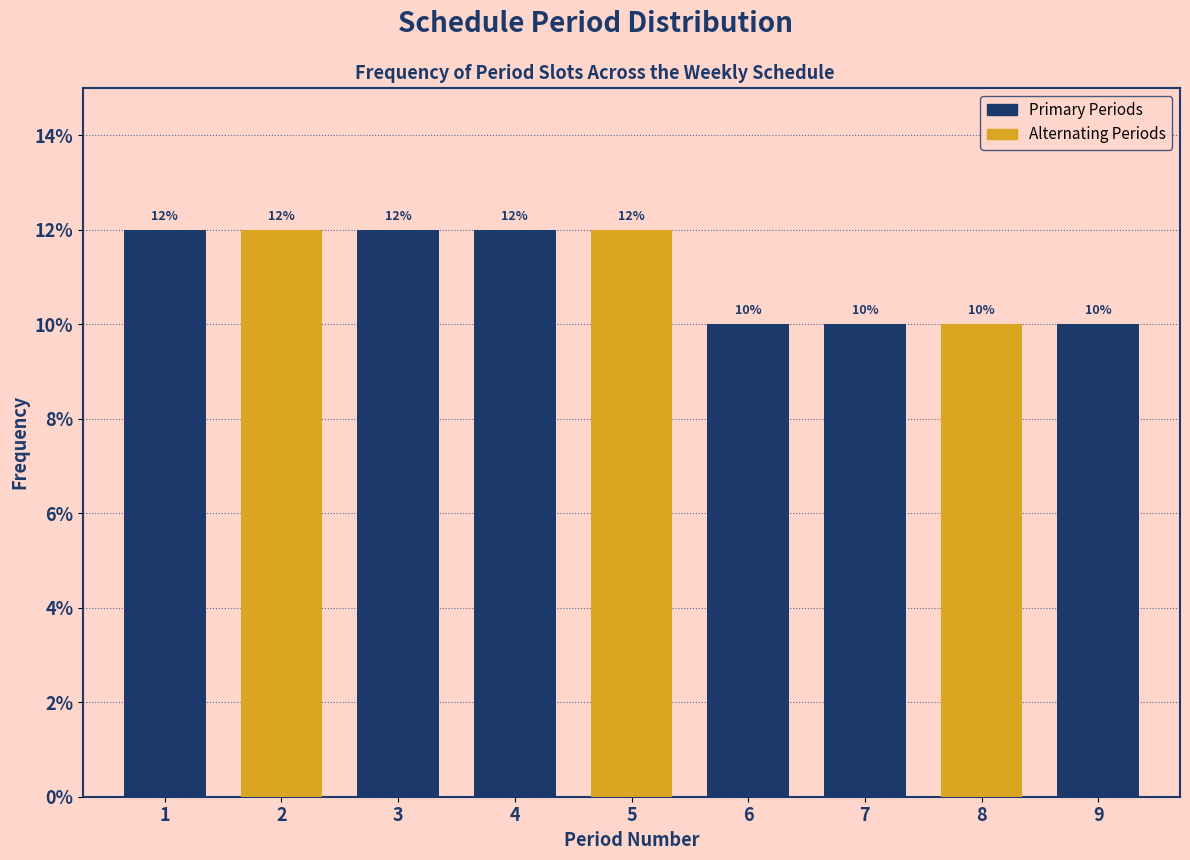

Reading left to right, list all the values displayed in this chart.

1=12	2=12	3=12	4=12	5=12	6=10	7=10	8=10	9=10